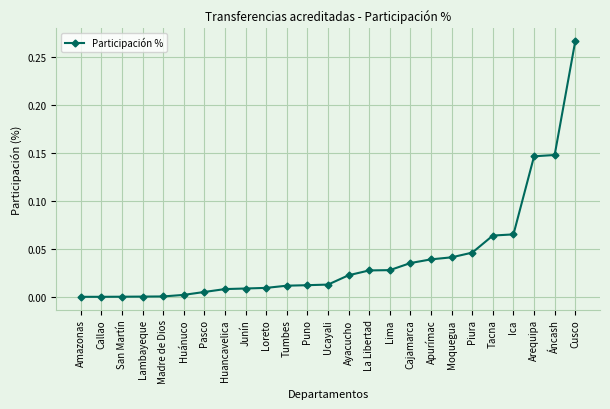

Between Pasco and Ica, which is larger?

Ica